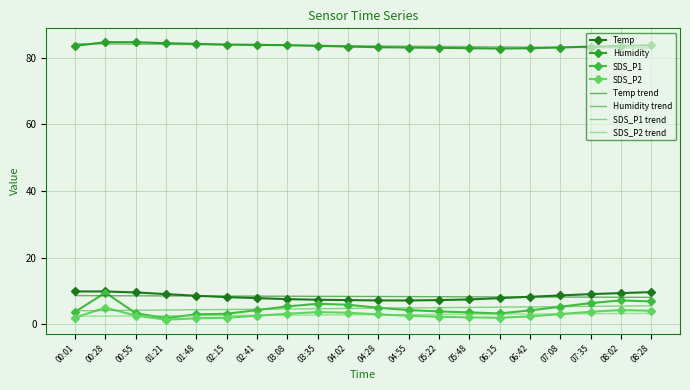

Between 00:55 and 08:02, which is larger?

00:55